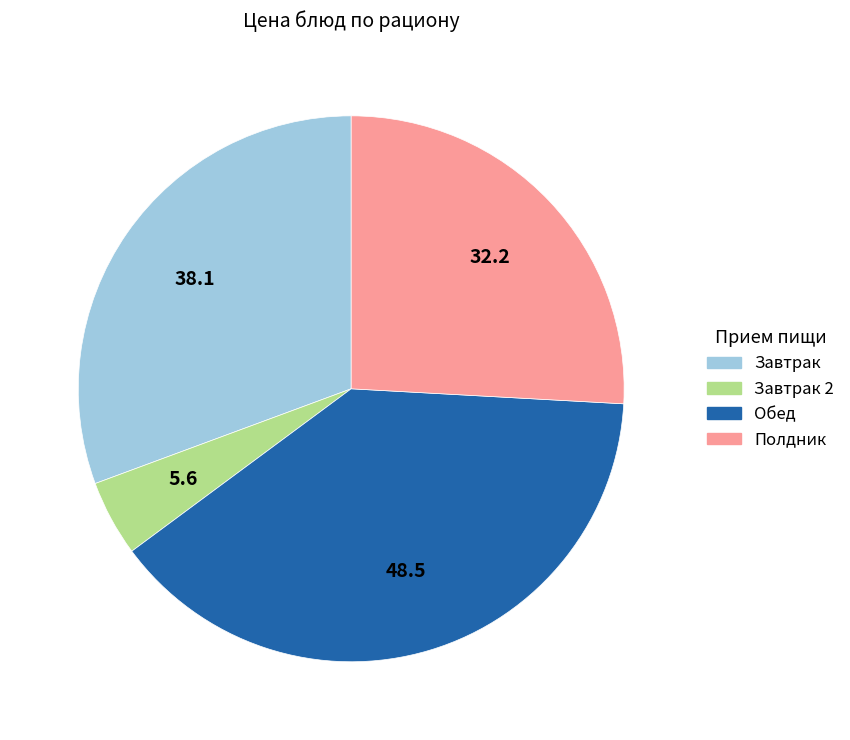

Is there any slice that represents more than half of the pie?

No